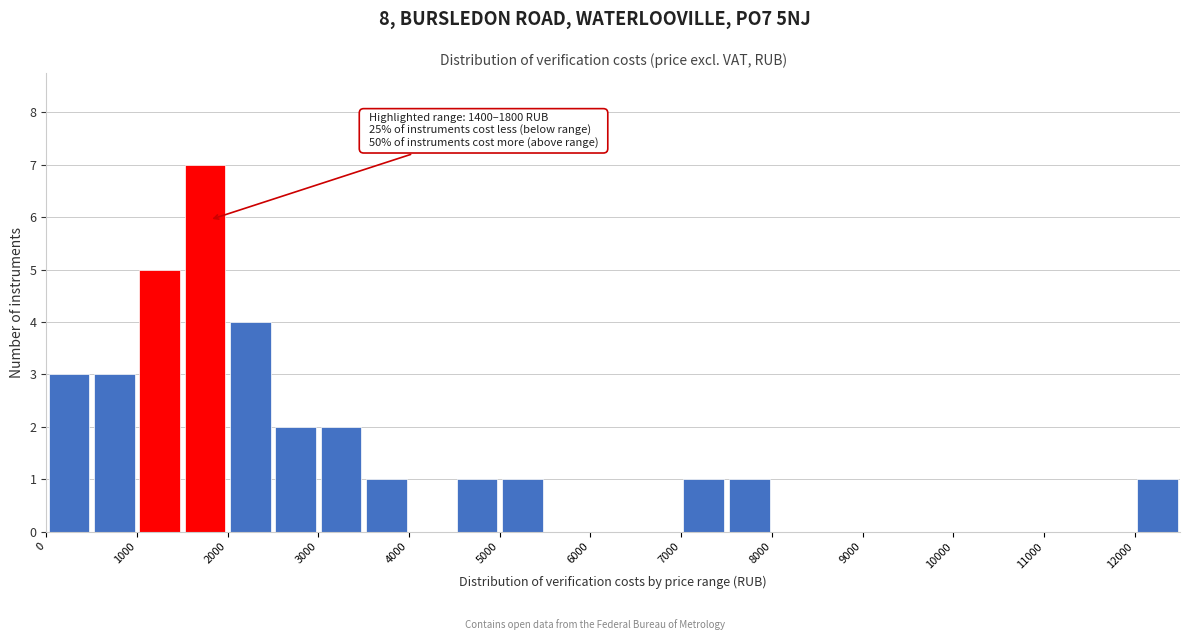

Over which range of the x-axis is the bar tallest?

1500 to 2000